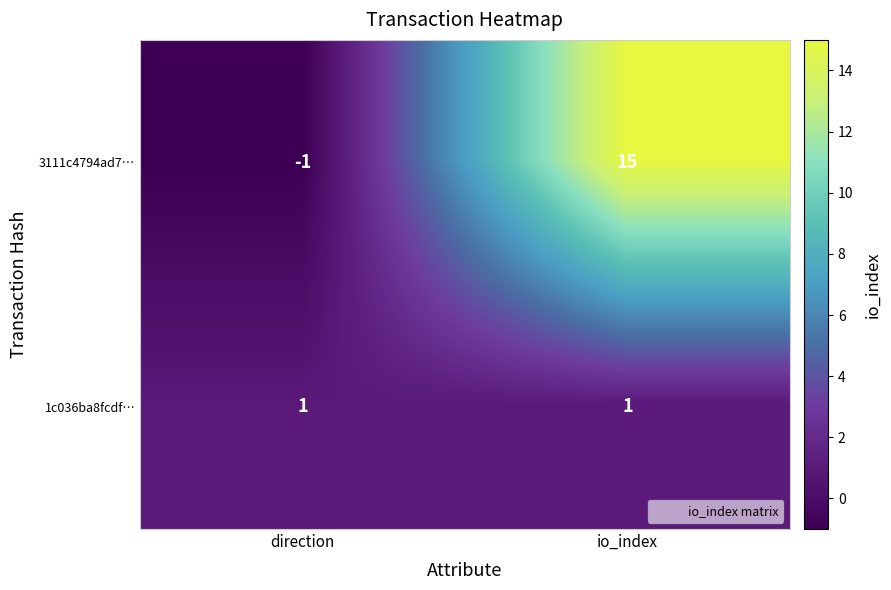

What is the average value of the 3111c4794ad7… series?

7